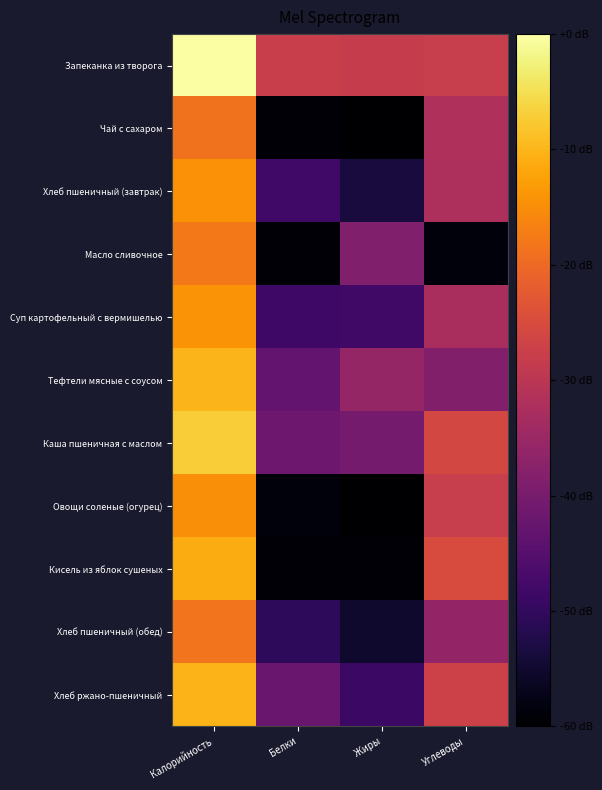

Reading left to right, extract all data points from this chart.

Запеканка из творога: Калорийность=6.0	Белки=3.2	Жиры=3.1	Углеводы=3.2
Чай с сахаром: Калорийность=4.1	Белки=0.1	Жиры=0.0	Углеводы=2.8
Хлеб пшеничный (завтрак): Калорийность=4.5	Белки=1.2	Жиры=0.6	Углеводы=2.8
Масло сливочное: Калорийность=4.2	Белки=0.1	Жиры=2.1	Углеводы=0.1
Суп картофельный с вермишелью: Калорийность=4.6	Белки=1.1	Жиры=1.2	Углеводы=2.7
Тефтели мясные с соусом: Калорийность=5.0	Белки=1.7	Жиры=2.4	Углеводы=2.1
Каша пшеничная с маслом: Калорийность=5.3	Белки=1.8	Жиры=1.9	Углеводы=3.4
Овощи соленые (огурец): Калорийность=4.5	Белки=0.1	Жиры=0.0	Углеводы=3.2
Кисель из яблок сушеных: Калорийность=4.9	Белки=0.1	Жиры=0.0	Углеводы=3.5
Хлеб пшеничный (обед): Калорийность=4.1	Белки=0.9	Жиры=0.5	Углеводы=2.4
Хлеб ржано-пшеничный: Калорийность=4.9	Белки=1.8	Жиры=1.1	Углеводы=3.3